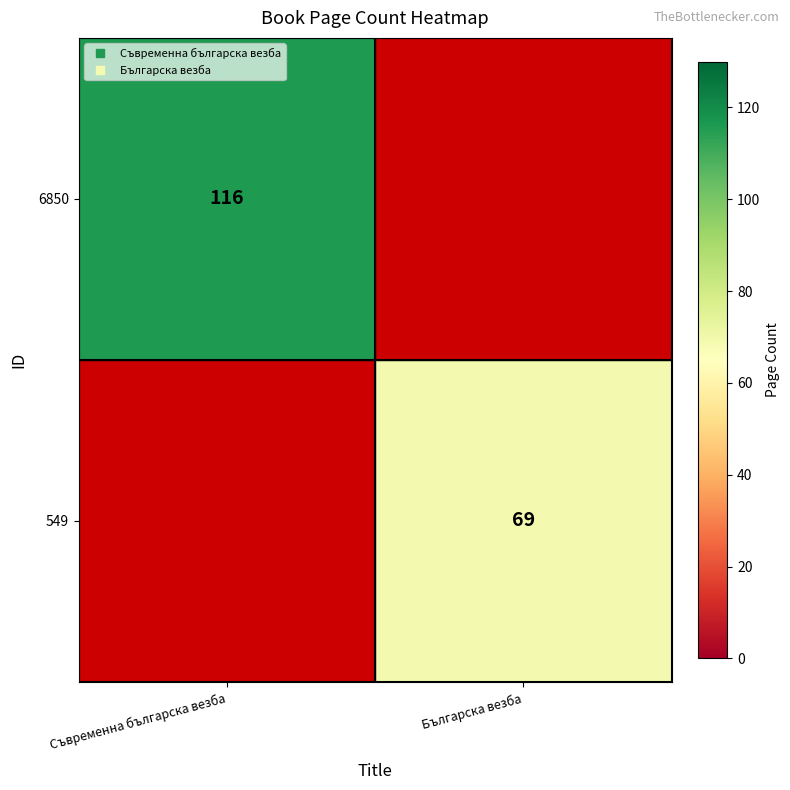

Which category has the lowest value across all series?

Българска везба